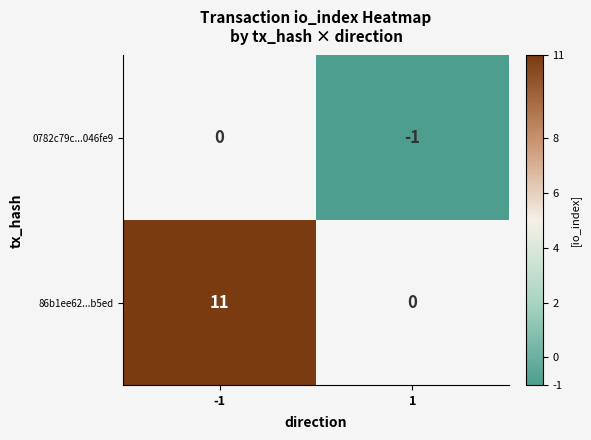

What is the sum of the 86b1ee62...b5ed values at -1 and 1?

11